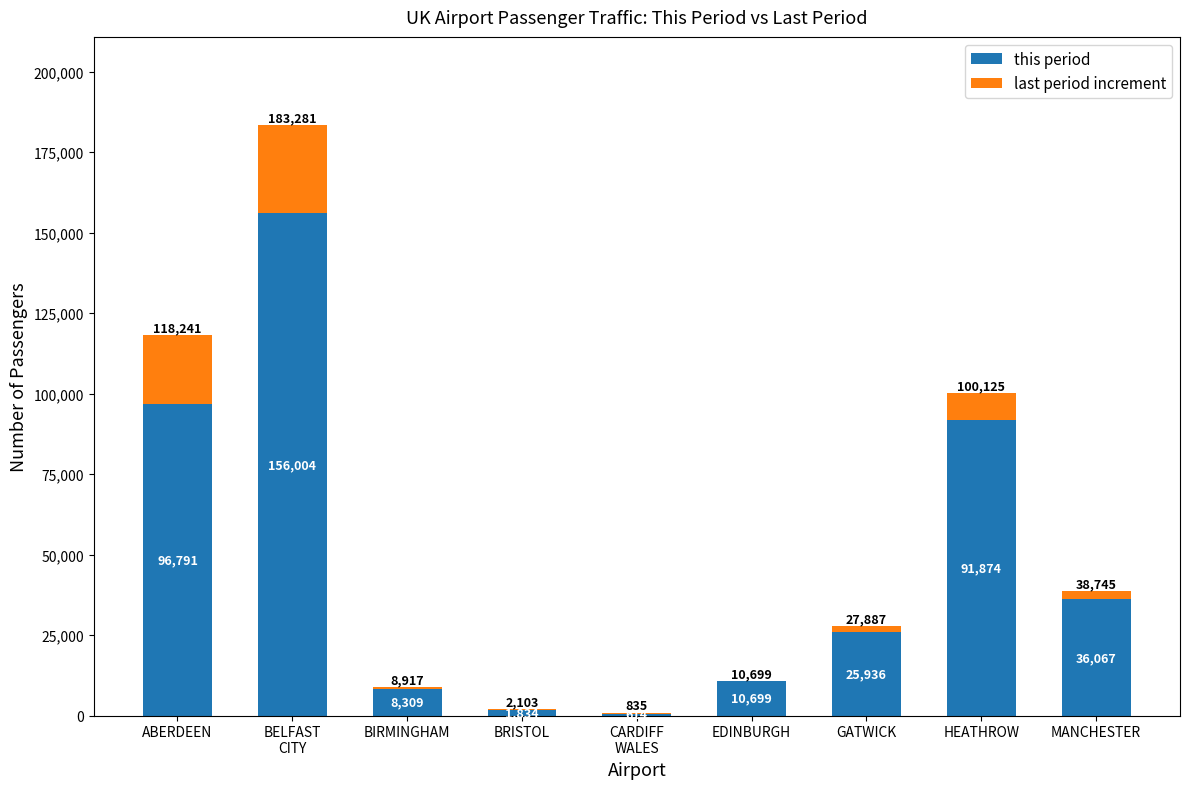

What is the total value across all series at MANCHESTER?

38745